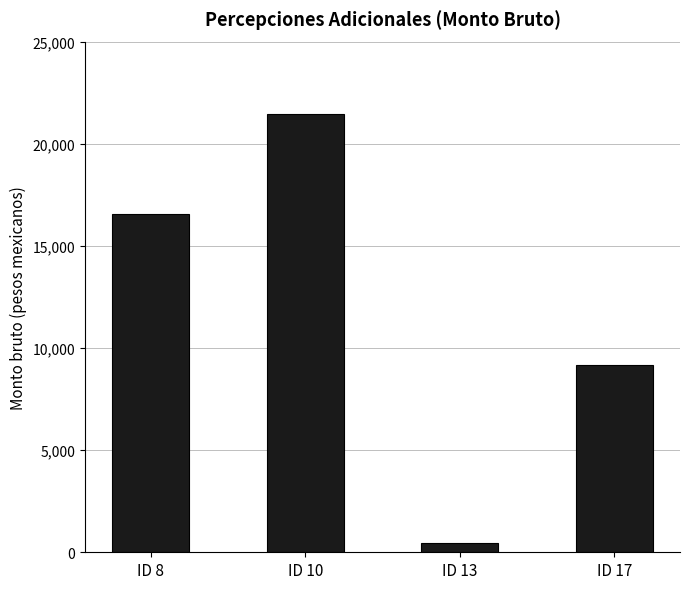

At which label does the data first exceed 16538?

ID 8